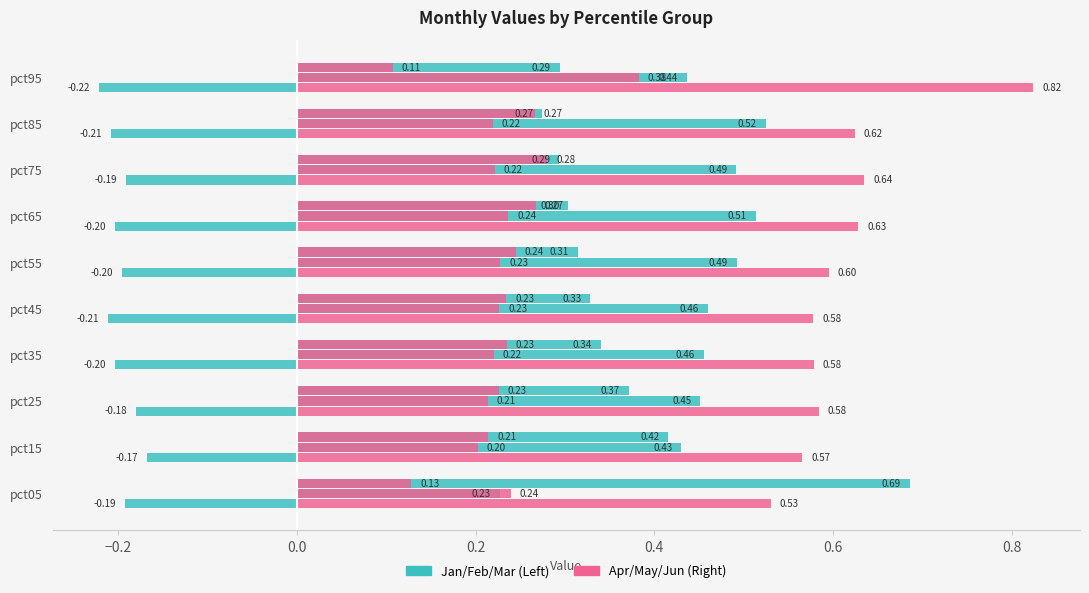

What is the value of the Jan bar at the 5th from the left?

-0.2